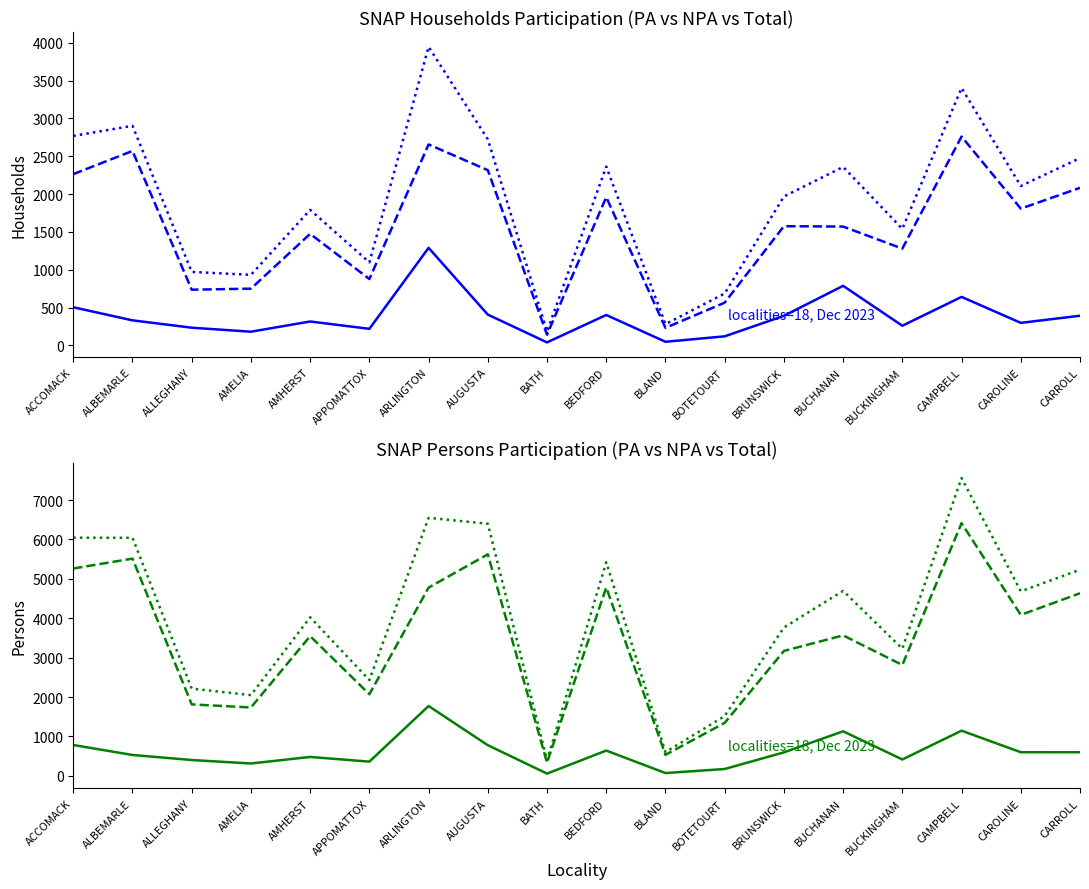

True or false: HOUSEHOLDS TOTAL and PERSONS NPA intersect in this chart.

False